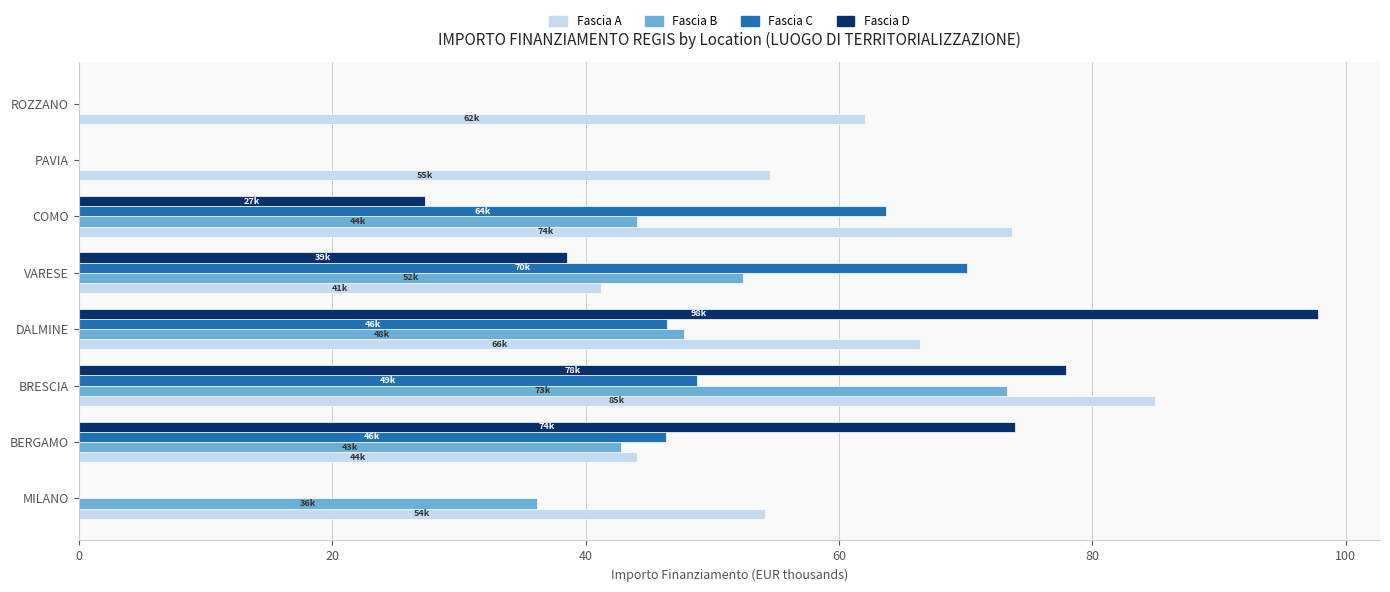

What is the average value of the Fascia C series?

34.4